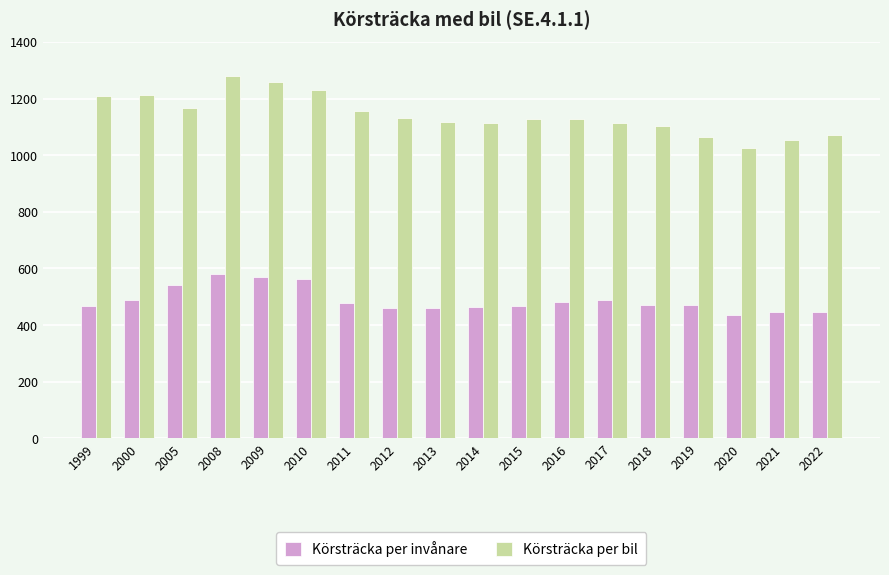

At which label does Körsträcka per bil reach its peak?

2008